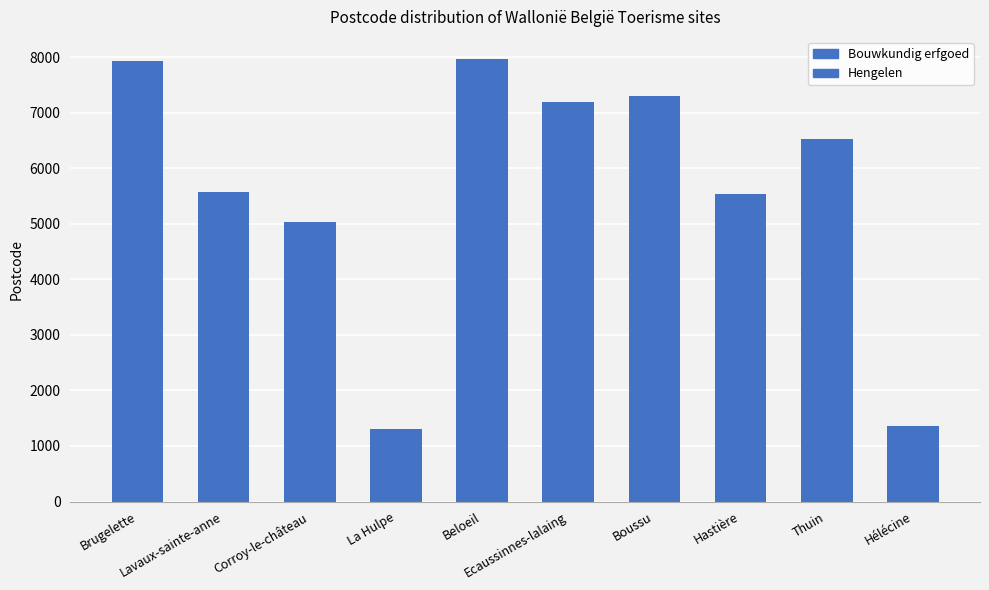

What is the value of the 10th bar from the left?

1357